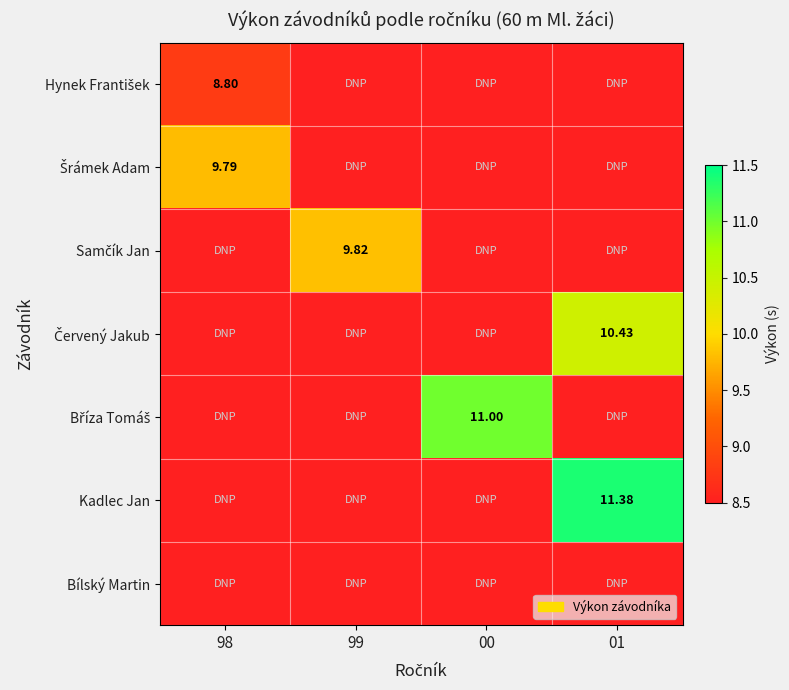

True or false: Kadlec Jan has a value of 11.4 at 01.

True